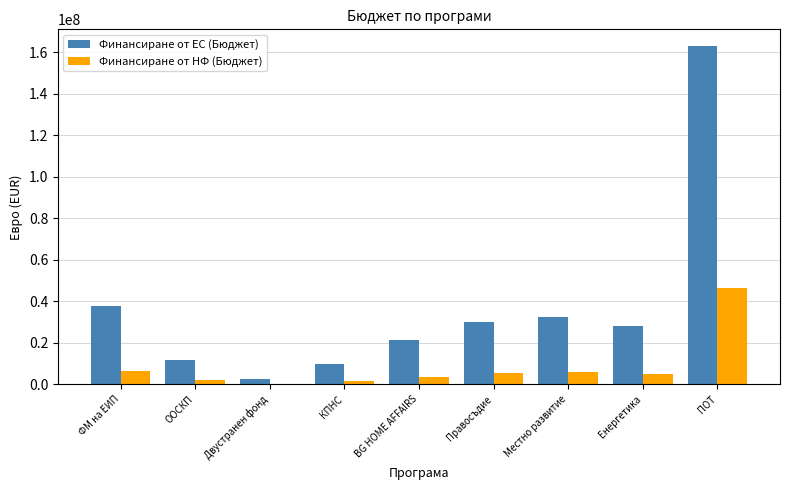

How many series are shown in this chart?

2